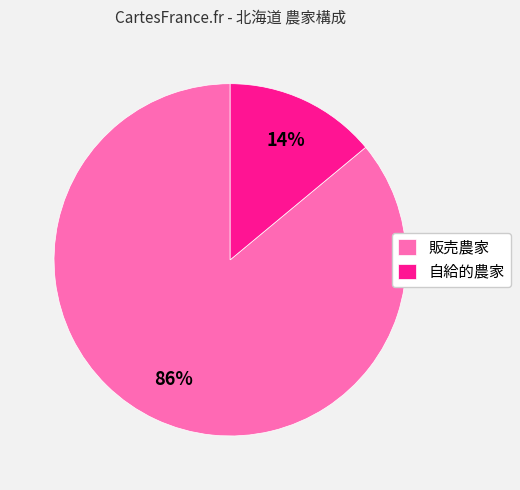

Do 販売農家 and 自給的農家 together represent more than half of the pie?

Yes